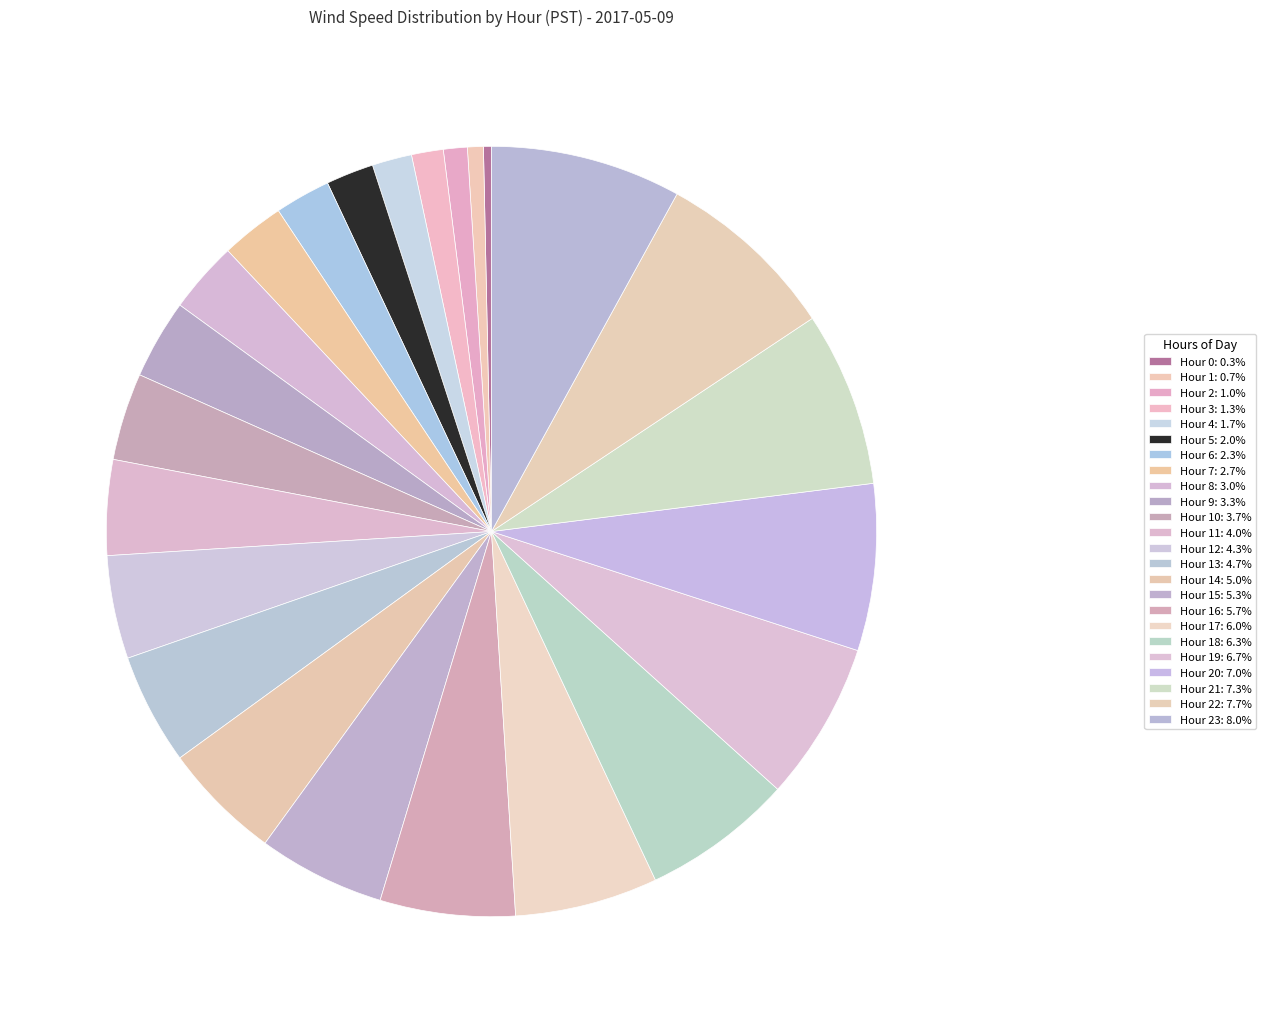

How many slices are in this pie chart?

24